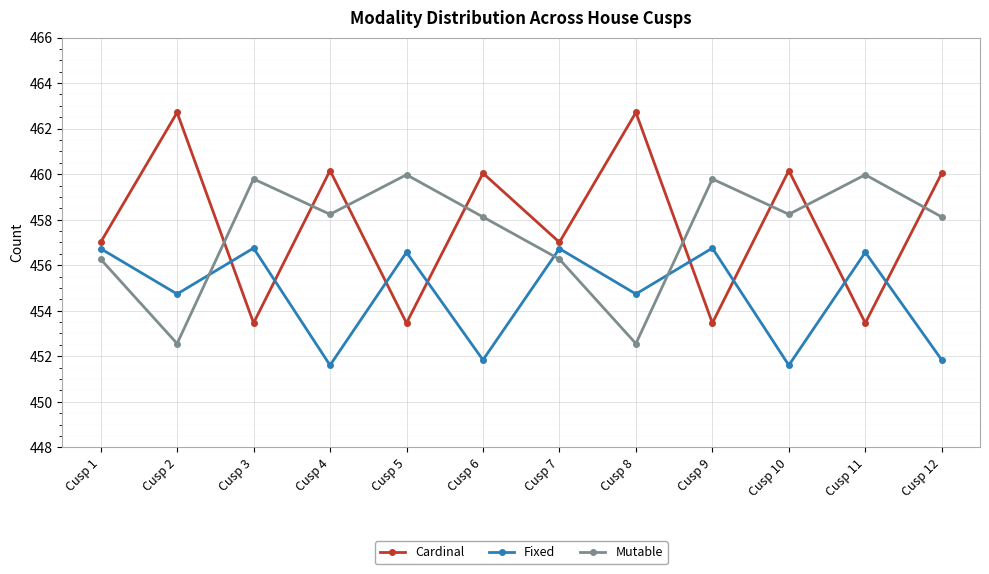

How many values in the Cardinal series are below 460?

6